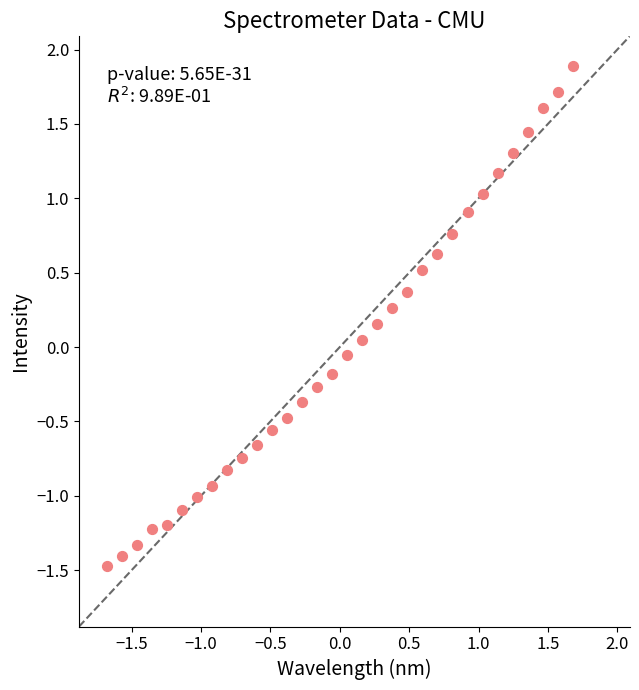

What is the range of Y values (max minus min)?

3.4